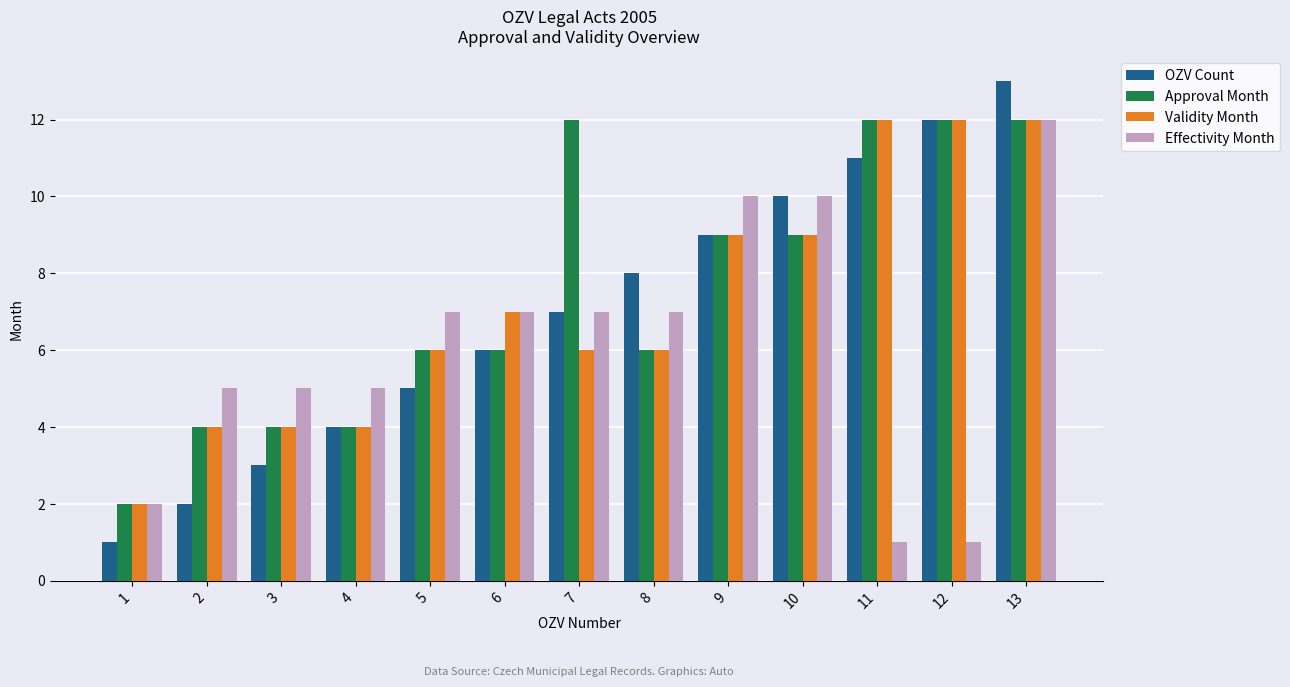

Reading left to right, list all the values displayed in this chart.

OZV Count: 1=1	2=2	3=3	4=4	5=5	6=6	7=7	8=8	9=9	10=10	11=11	12=12	13=13
Approval Month: 1=2	2=4	3=4	4=4	5=6	6=6	7=12	8=6	9=9	10=9	11=12	12=12	13=12
Validity Month: 1=2	2=4	3=4	4=4	5=6	6=7	7=6	8=6	9=9	10=9	11=12	12=12	13=12
Effectivity Month: 1=2	2=5	3=5	4=5	5=7	6=7	7=7	8=7	9=10	10=10	11=1	12=1	13=12